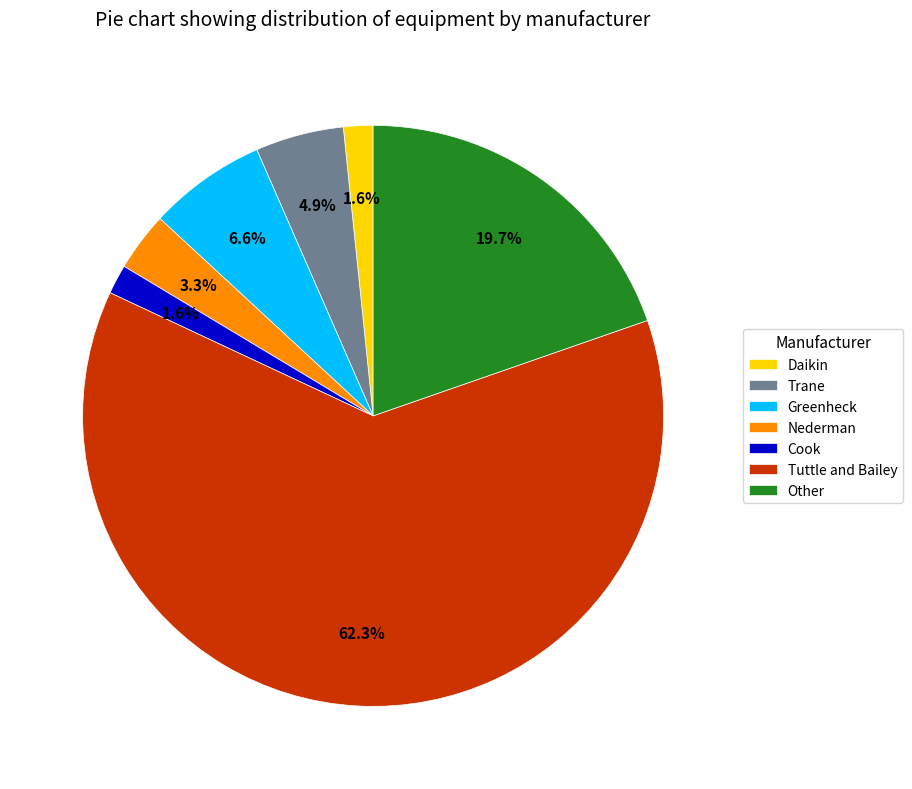

Which slice represents more than half of the pie?

Tuttle and Bailey